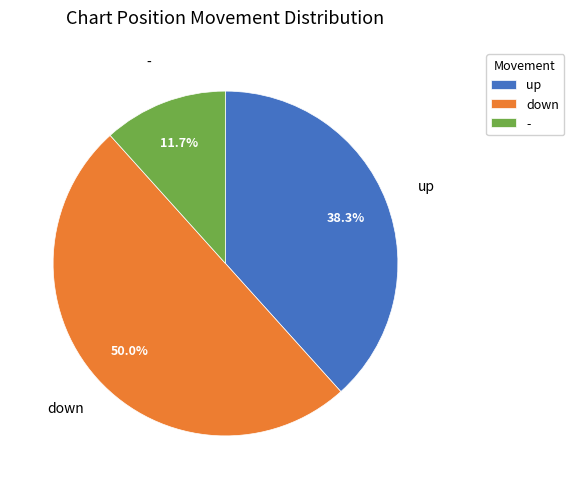

How many slices are in this pie chart?

3